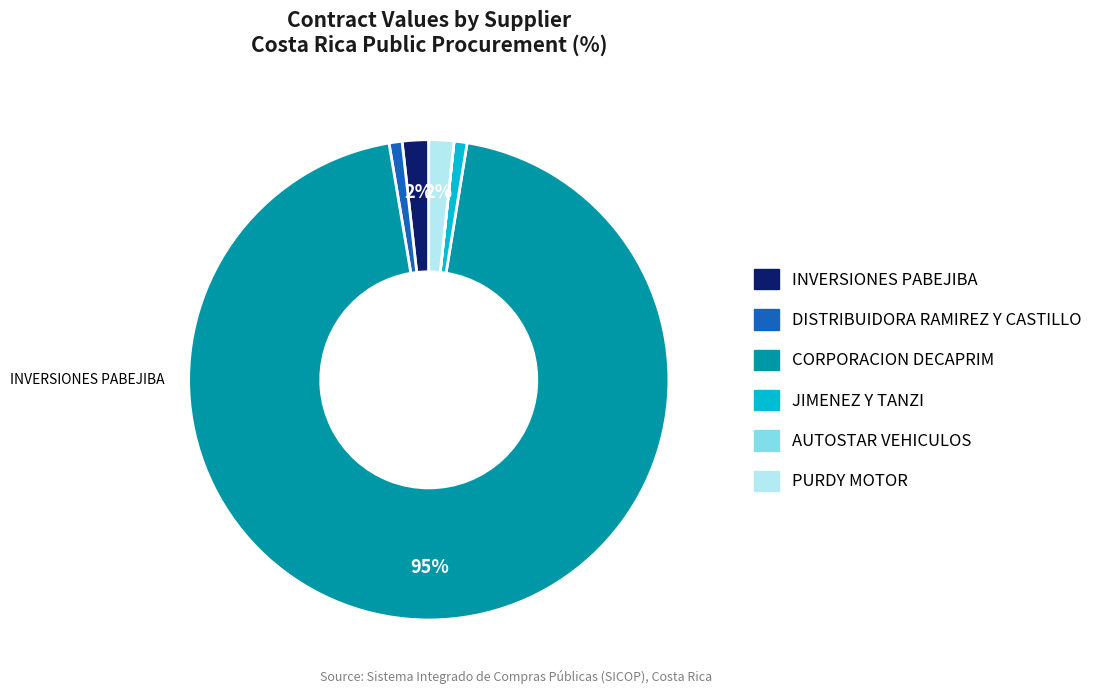

Is there a majority slice in this chart?

Yes